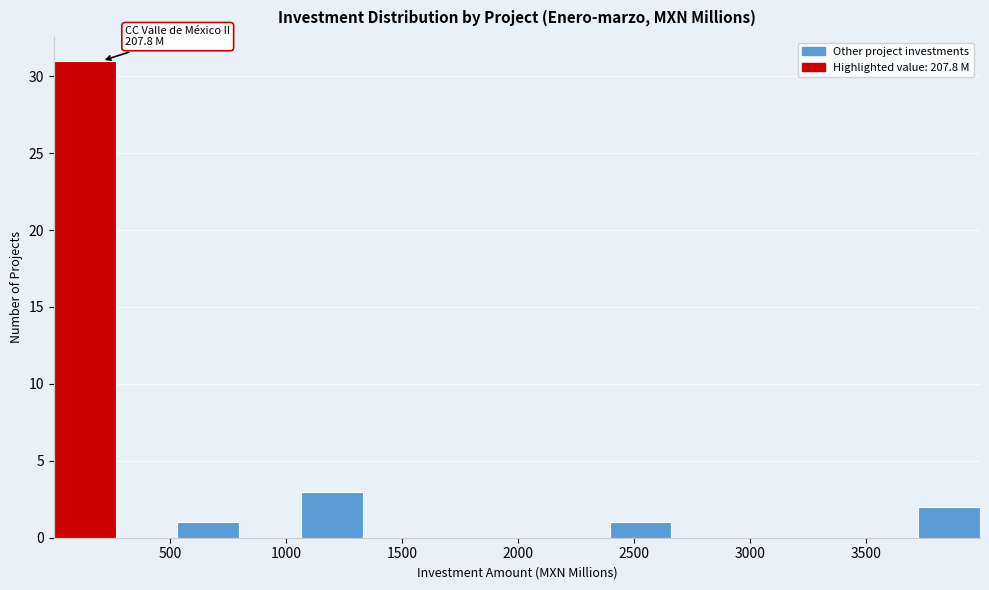

Over which range of the x-axis is the bar tallest?

0 to 250